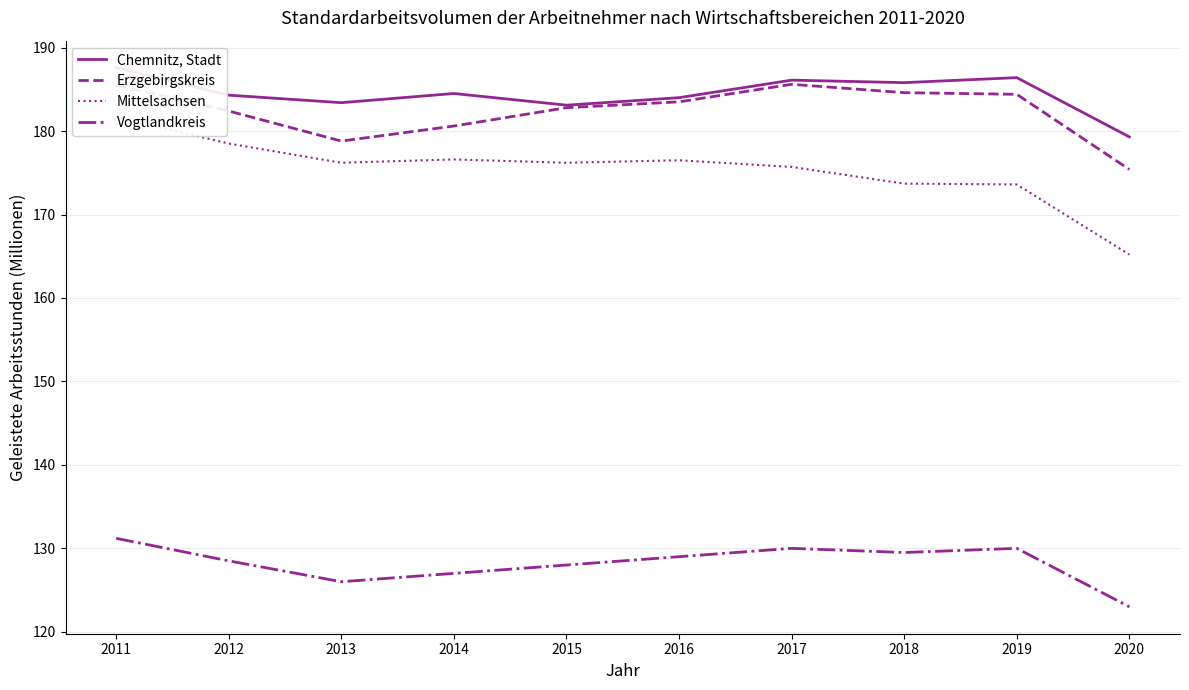

Does the chart have visible grid lines?

Yes